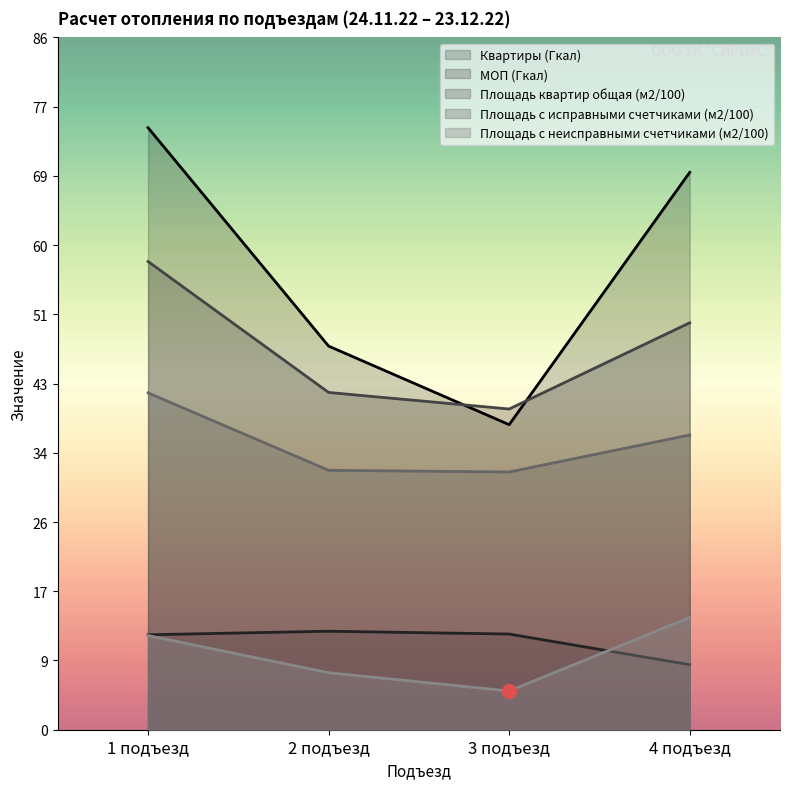

What is the total value across all series at 1 подъезд?

197.7